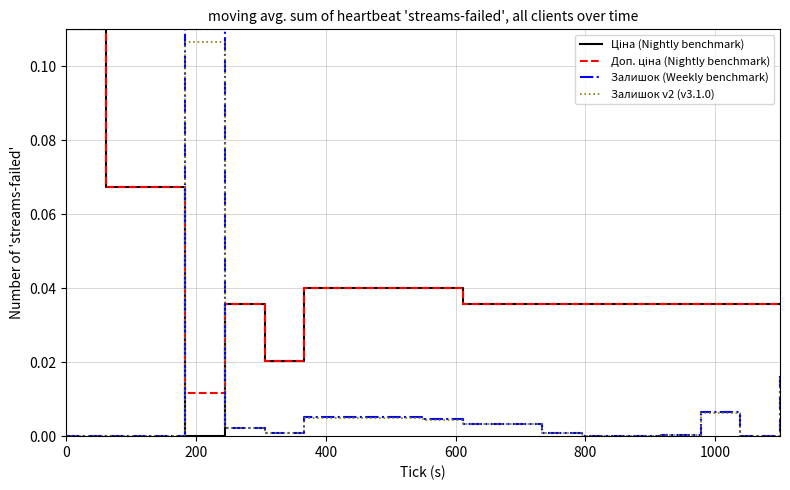

After their last crossing, which series has the higher values: Залишок v2 (v3.1.0) or Ціна (Nightly benchmark)?

Ціна (Nightly benchmark)